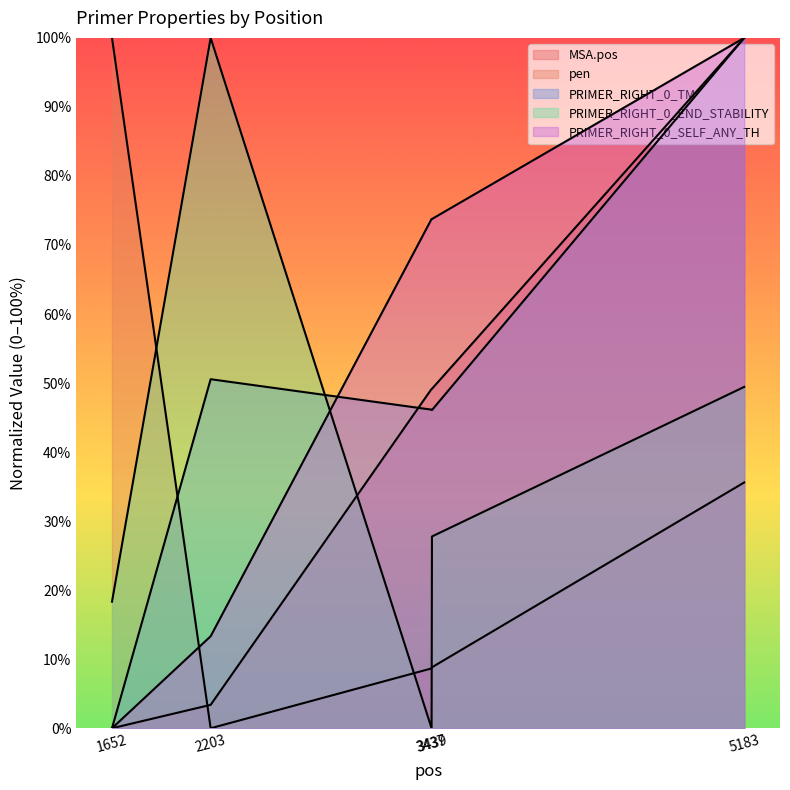

Which category has the lowest value across all series?

1652